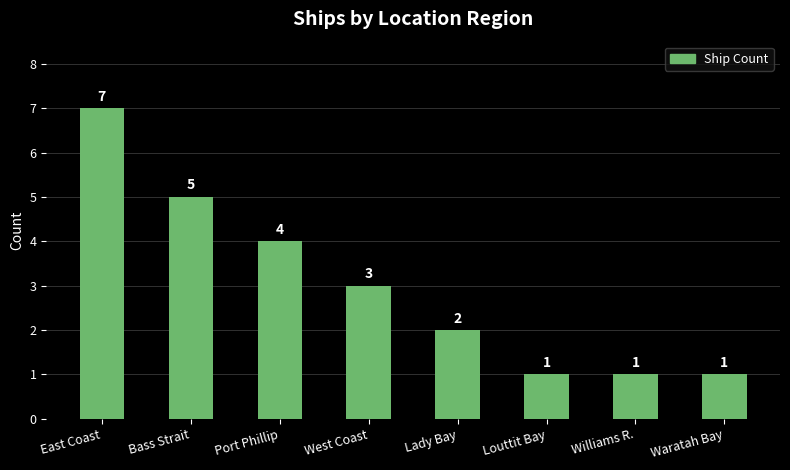

How many distinct data groups are displayed?

1